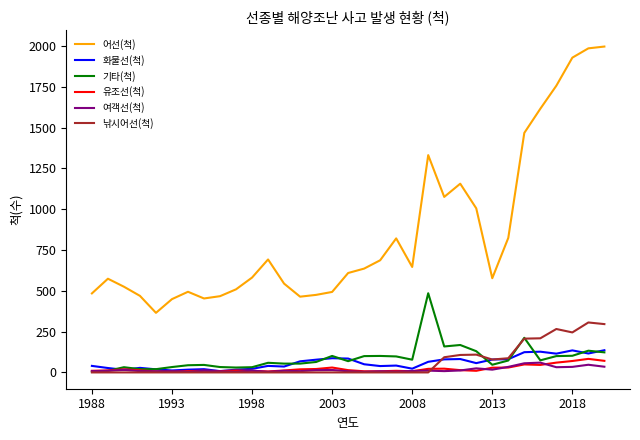

What is the highest value of the 기타(척) series?

485